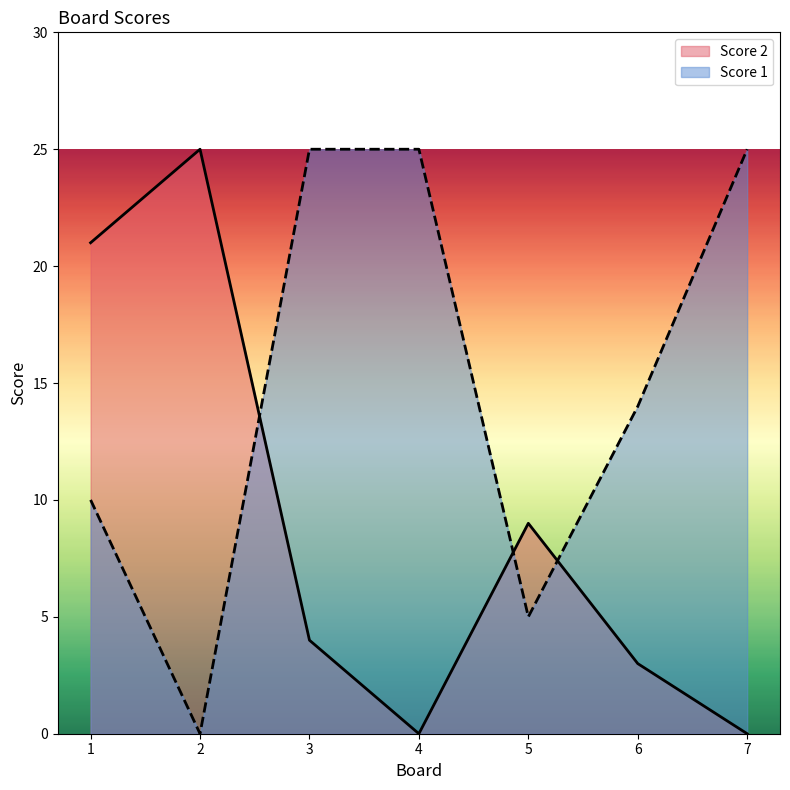

How many values in Score 1 are above zero?

6